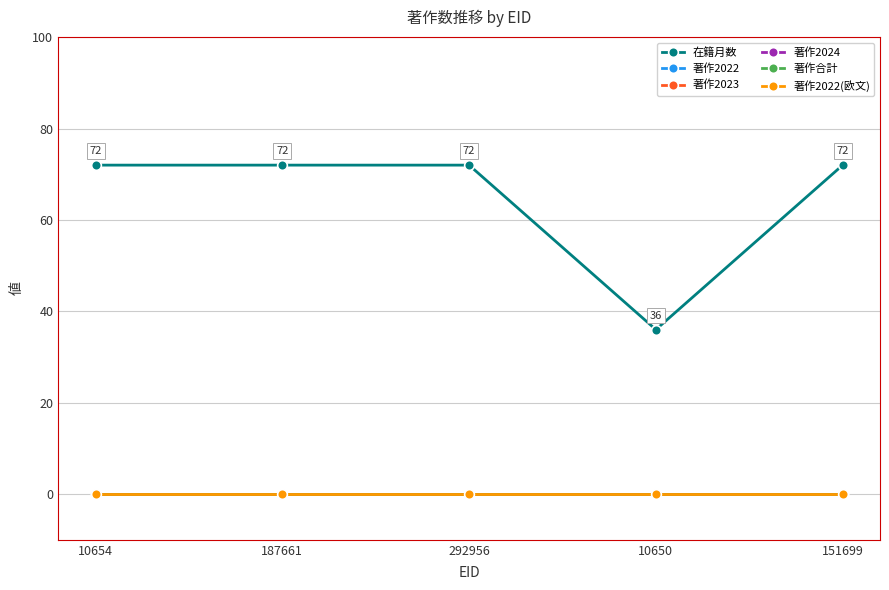

True or false: 著作2024 and 著作合計 intersect in this chart.

False